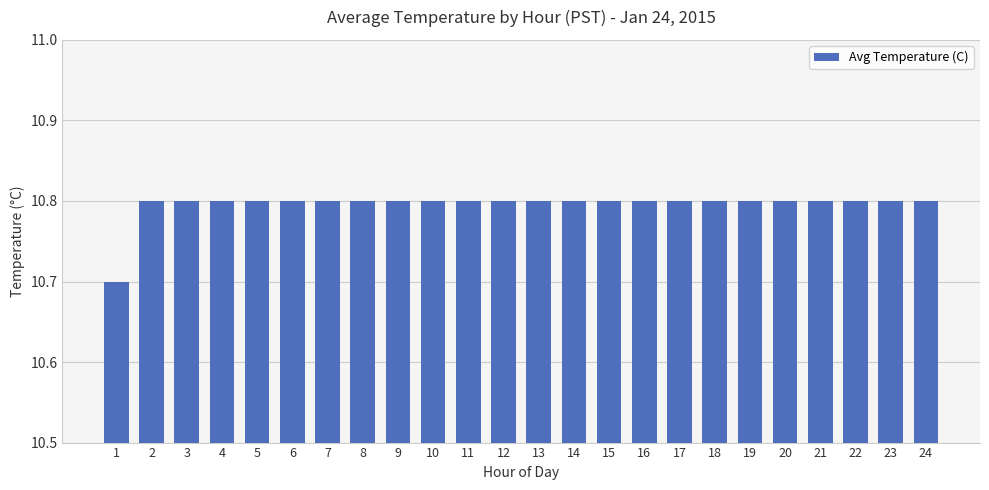

What is the value of the 24th bar from the left?

10.8